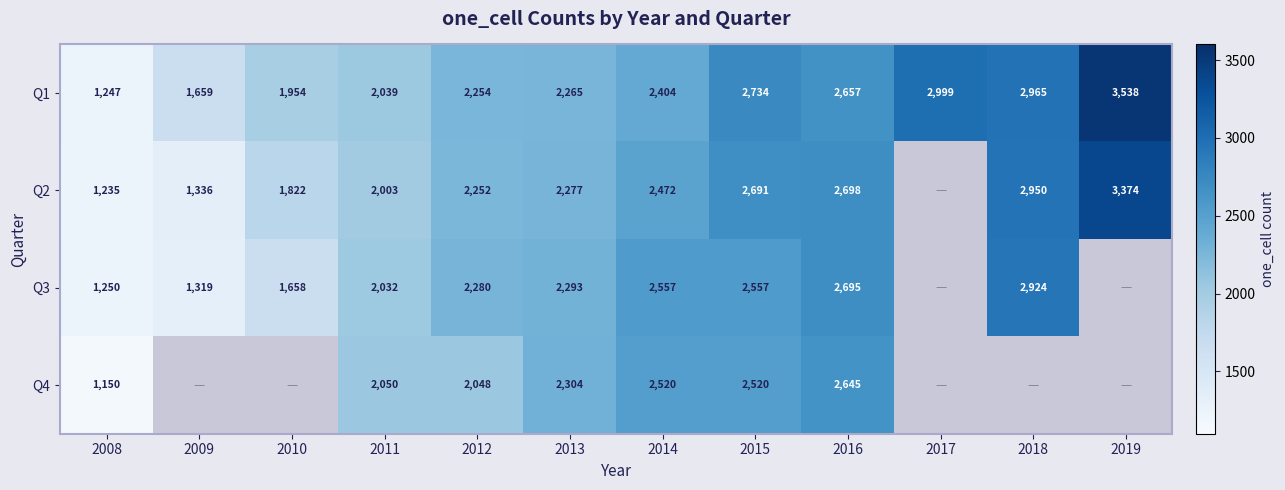

Rank the series at 2015 from highest to lowest value.

Q1, Q2, Q3, Q4